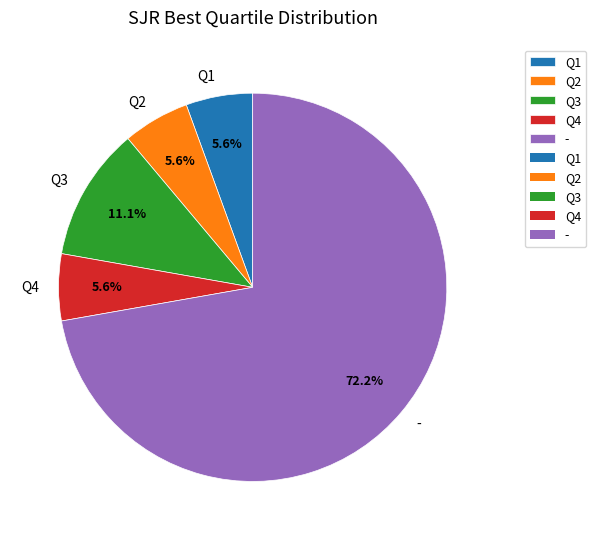

Is - the majority of the pie?

Yes